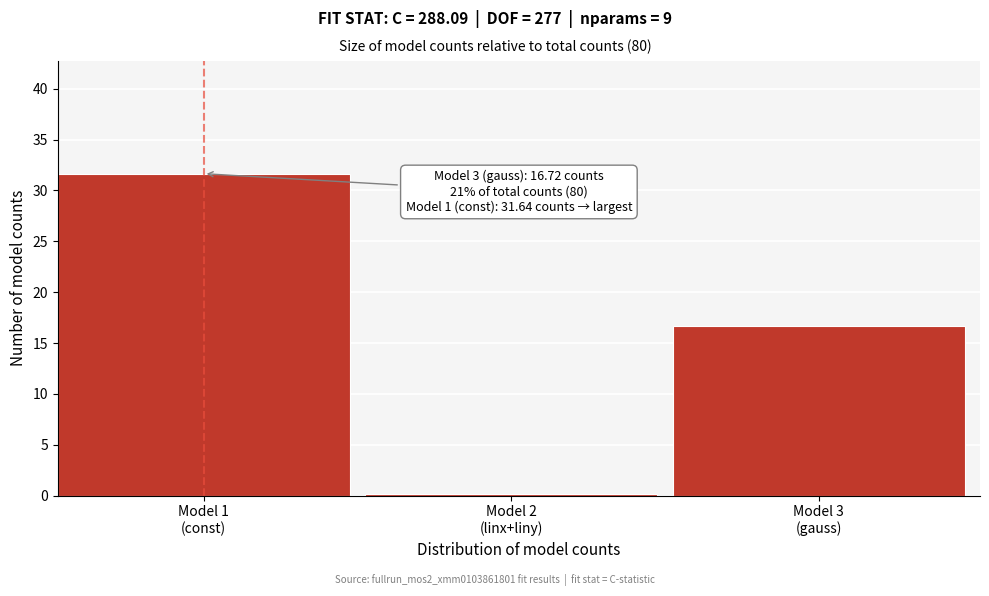

Reading left to right, transcribe all the data shown in this chart.

31.6	0.2	16.7